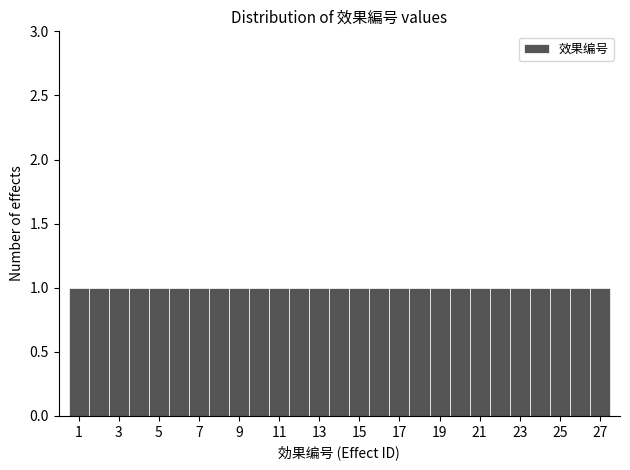

Reading left to right, list every bar in this chart as the range it spans on the x-axis followed by its height. Neither the bar edges nor the heights are printed on the chart, so give them approximately, as read against the axes.

0.5 to 1.5: 1
1.5 to 2.5: 1
2.5 to 3.5: 1
3.5 to 4.5: 1
4.5 to 5.5: 1
5.5 to 6.5: 1
6.5 to 7.5: 1
7.5 to 8.5: 1
8.5 to 9.5: 1
9.5 to 10.5: 1
10.5 to 11.5: 1
11.5 to 12.5: 1
12.5 to 13.5: 1
13.5 to 14.5: 1
14.5 to 15.5: 1
15.5 to 16.5: 1
16.5 to 17.5: 1
17.5 to 18.5: 1
18.5 to 19.5: 1
19.5 to 20.5: 1
20.5 to 21.5: 1
21.5 to 22.5: 1
22.5 to 23.5: 1
23.5 to 24.5: 1
24.5 to 25.5: 1
25.5 to 26.5: 1
26.5 to 27.5: 1